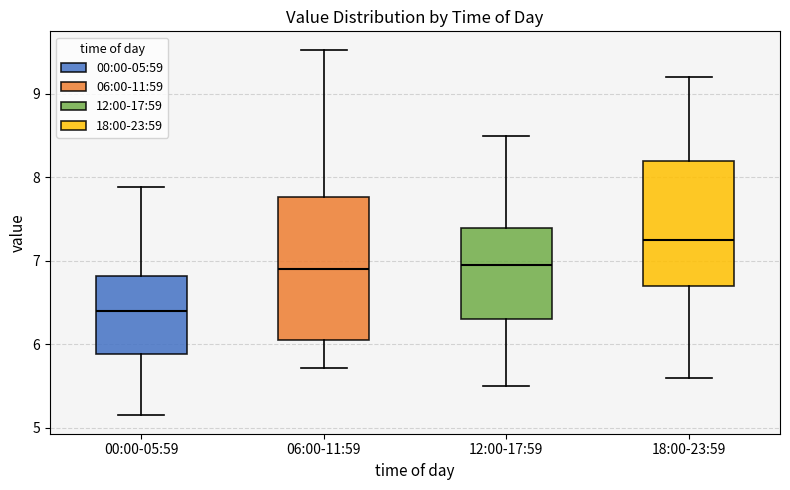

Where does the median line of the box for 12:00-17:59 sit on the y-axis? The values are not printed on the chart, so give them approximately, as read against the axis.

7.0